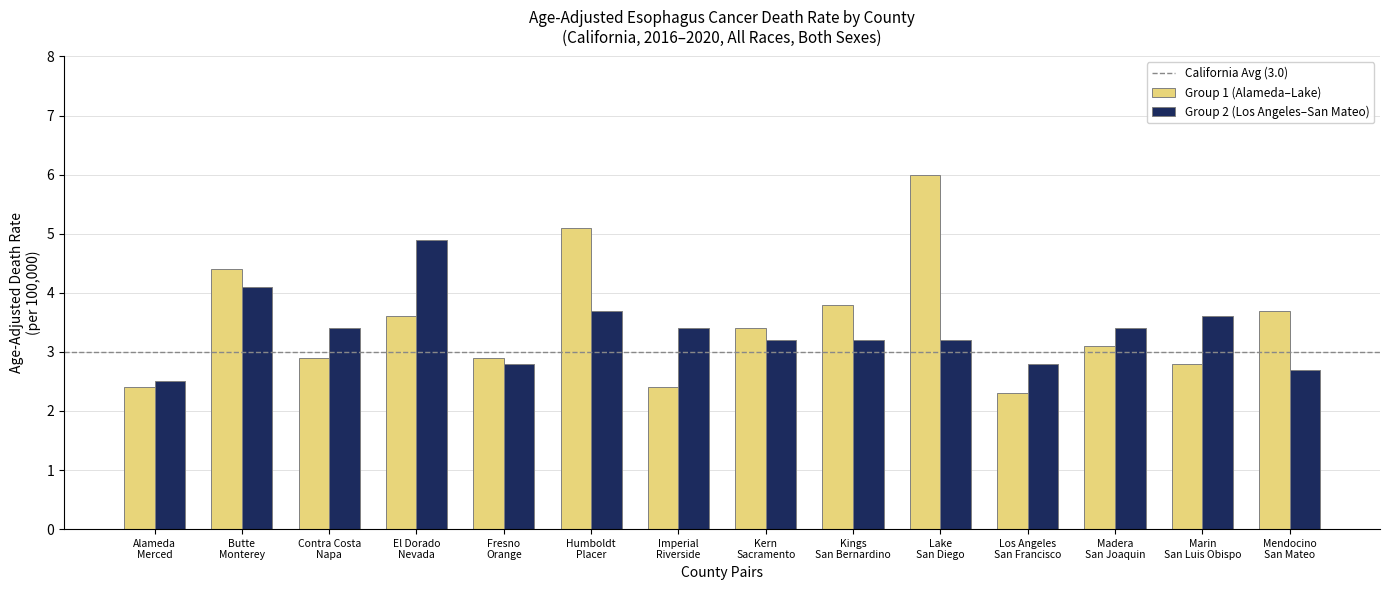

Does the chart contain stacked bars?

No